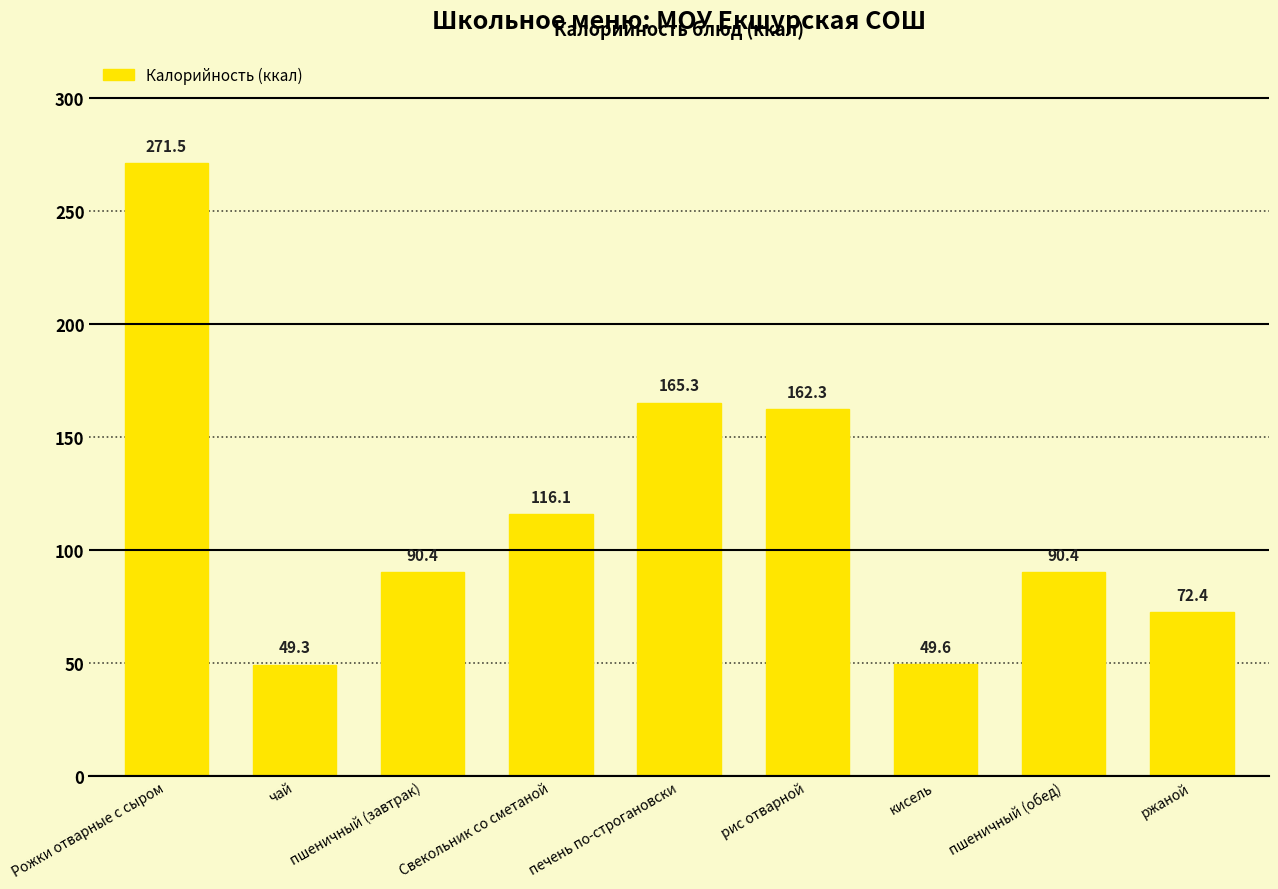

What is the difference between the values at Рожки отварные с сыром and рис отварной?

109.2